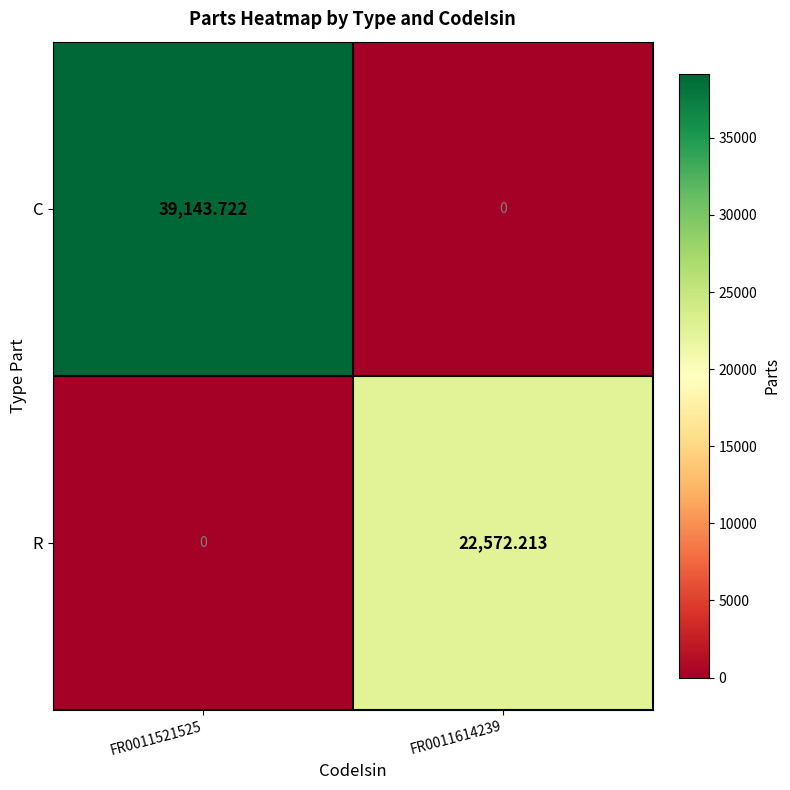

Which series changed the most between FR0011521525 and FR0011614239?

C